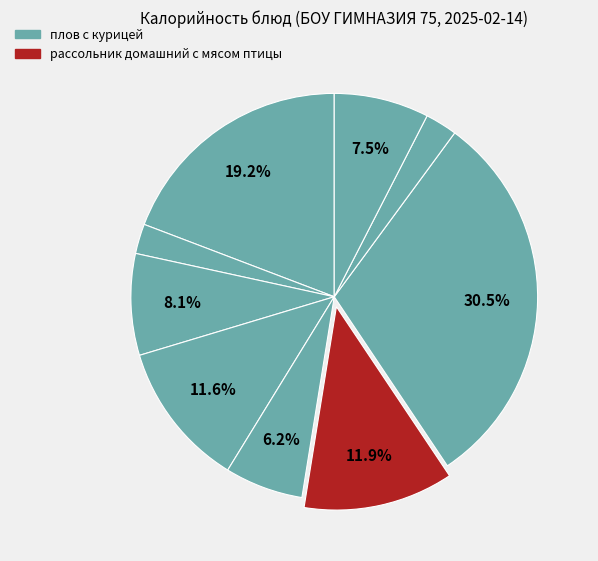

What is the largest slice in the pie chart?

плов с курицей